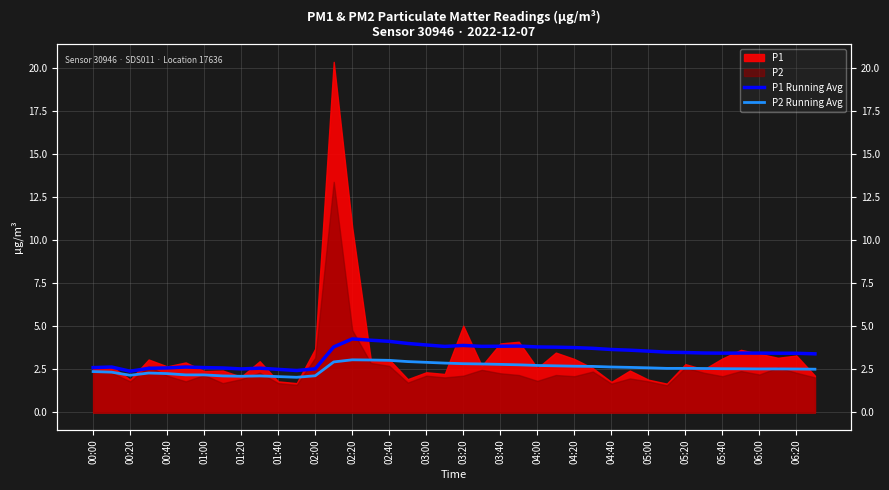

At 02:40, list the series in order from smallest to largest.

P2 Running Avg, P1 Running Avg